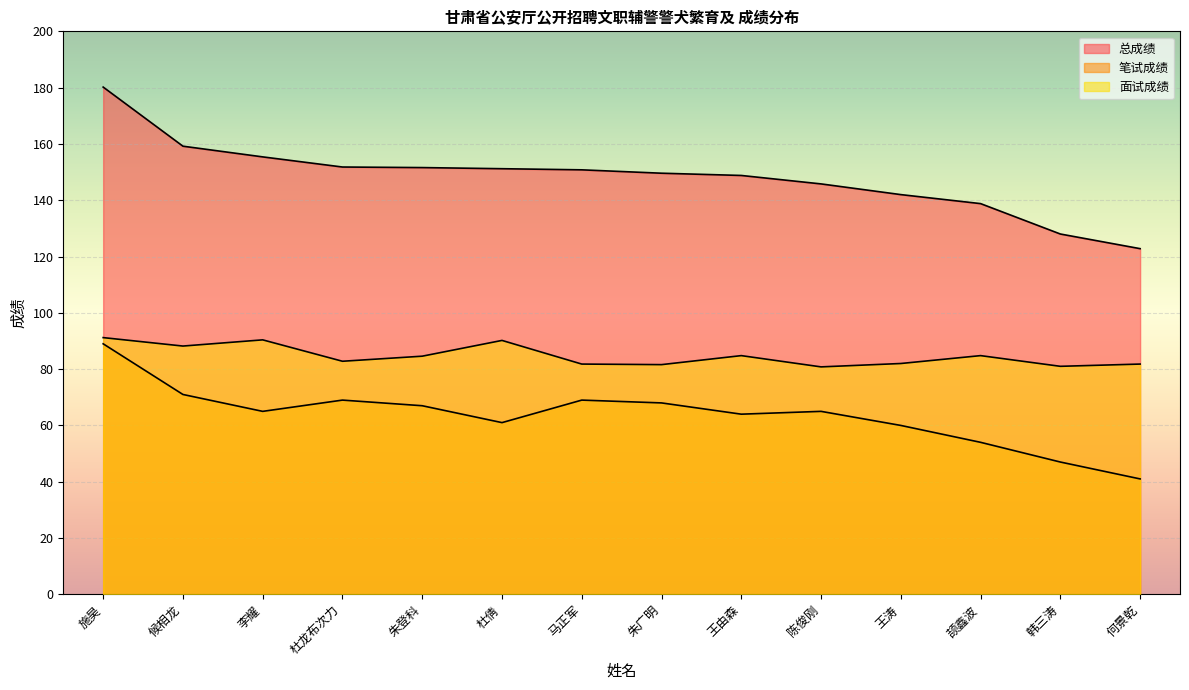

Where does the 总成绩 series first go above 150?

施昊